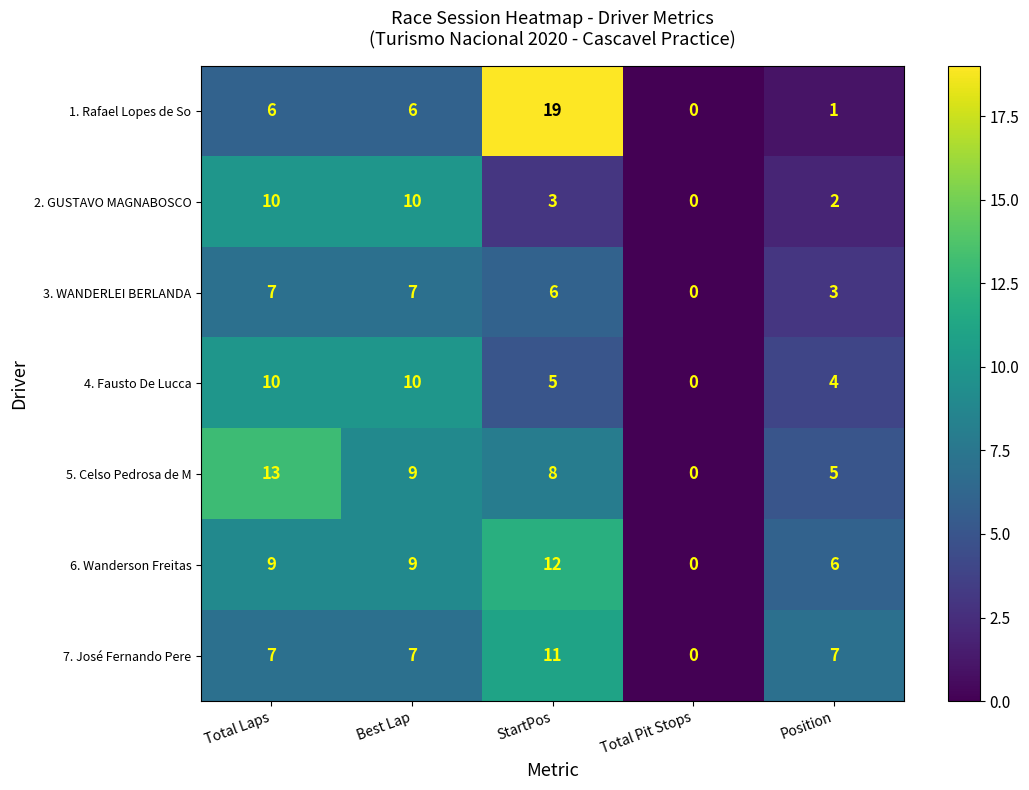

What is the maximum value for 5. Celso Pedrosa de M?

13